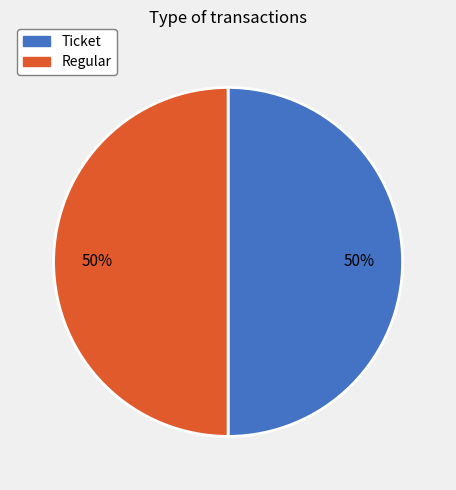

True or false: Regular accounts for 99% of the total.

False